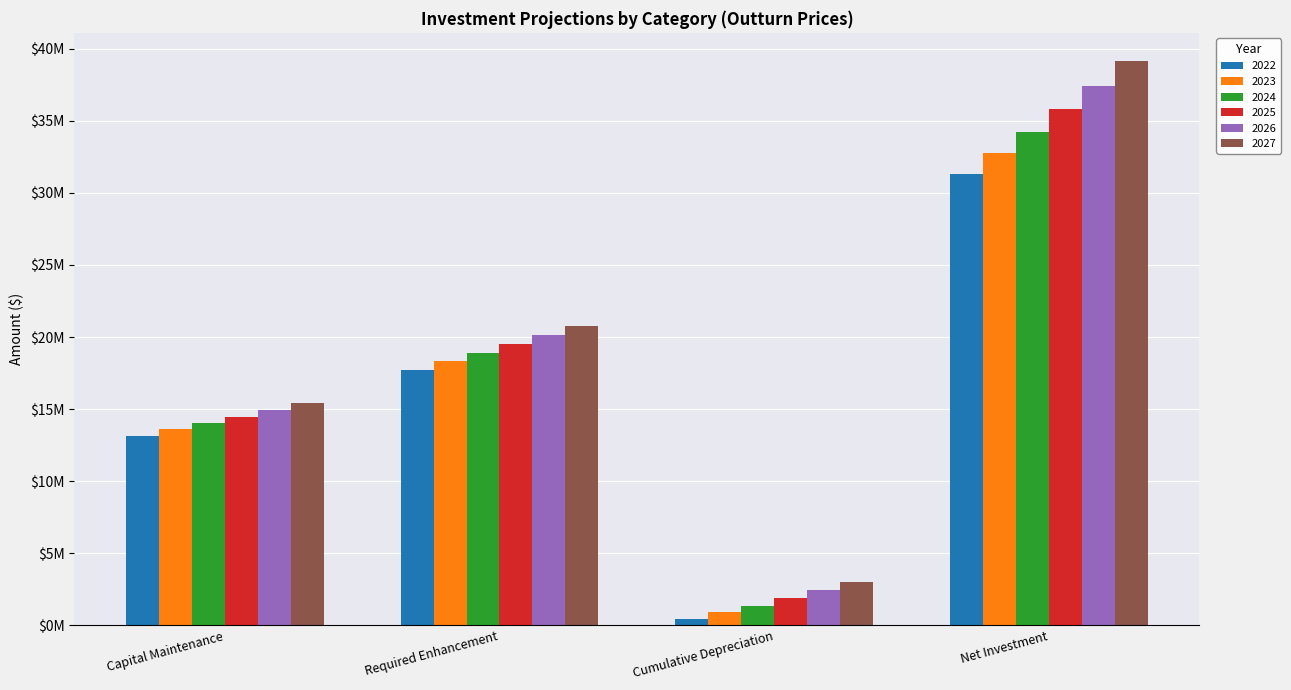

Which series has the largest range (max minus min)?

2027